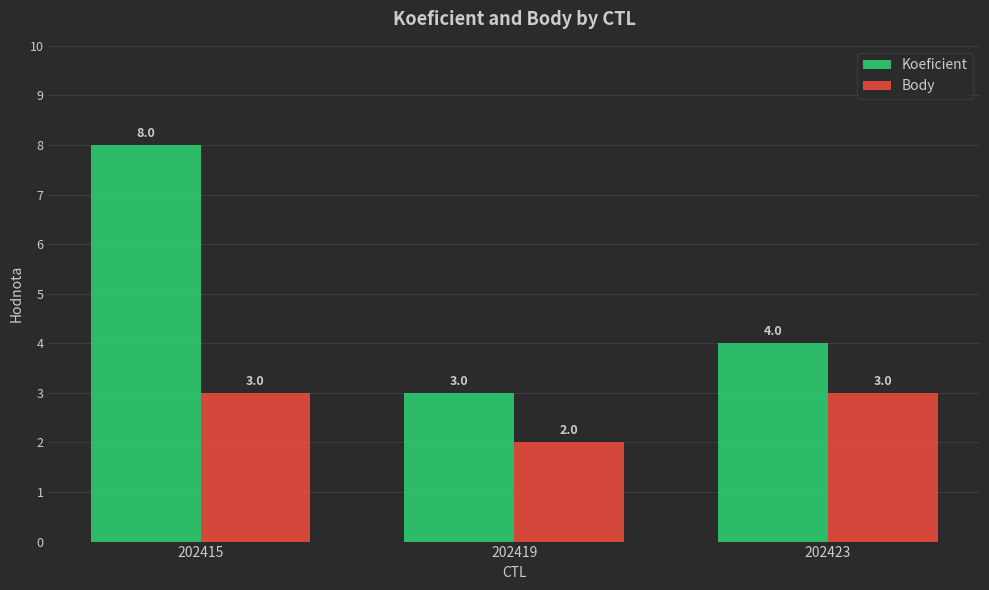

Reading left to right, extract all data points from this chart.

Koeficient: 202415=8	202419=3	202423=4
Body: 202415=3	202419=2	202423=3